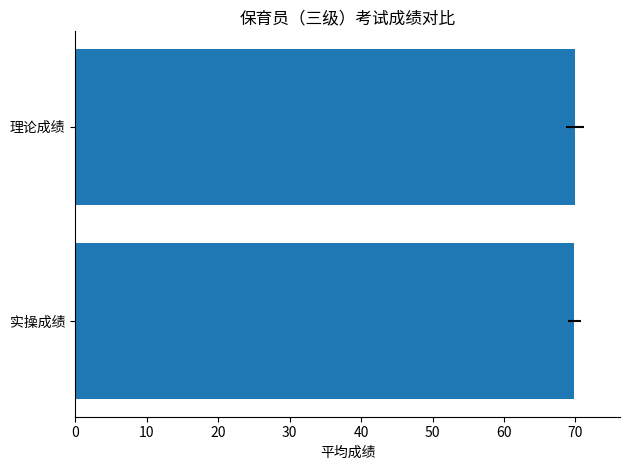

Reading left to right, what are all the values shown in this chart?

69.8	69.9